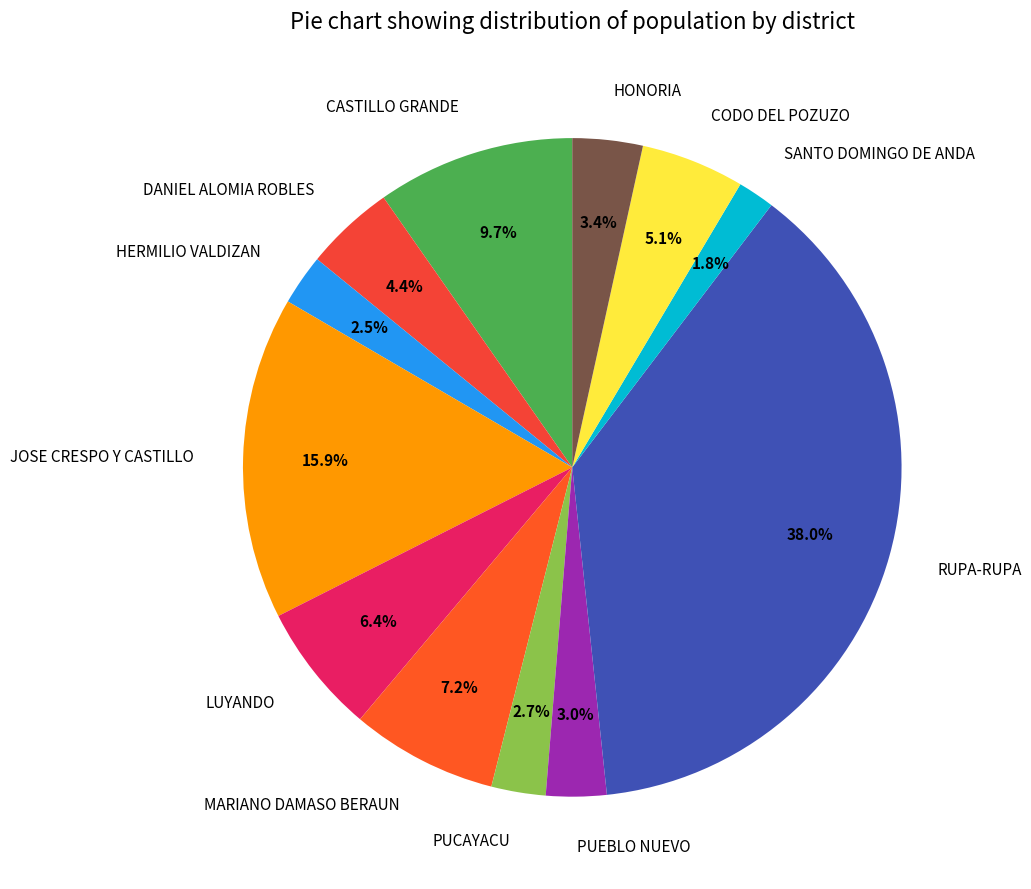

Which slice is the largest?

RUPA-RUPA